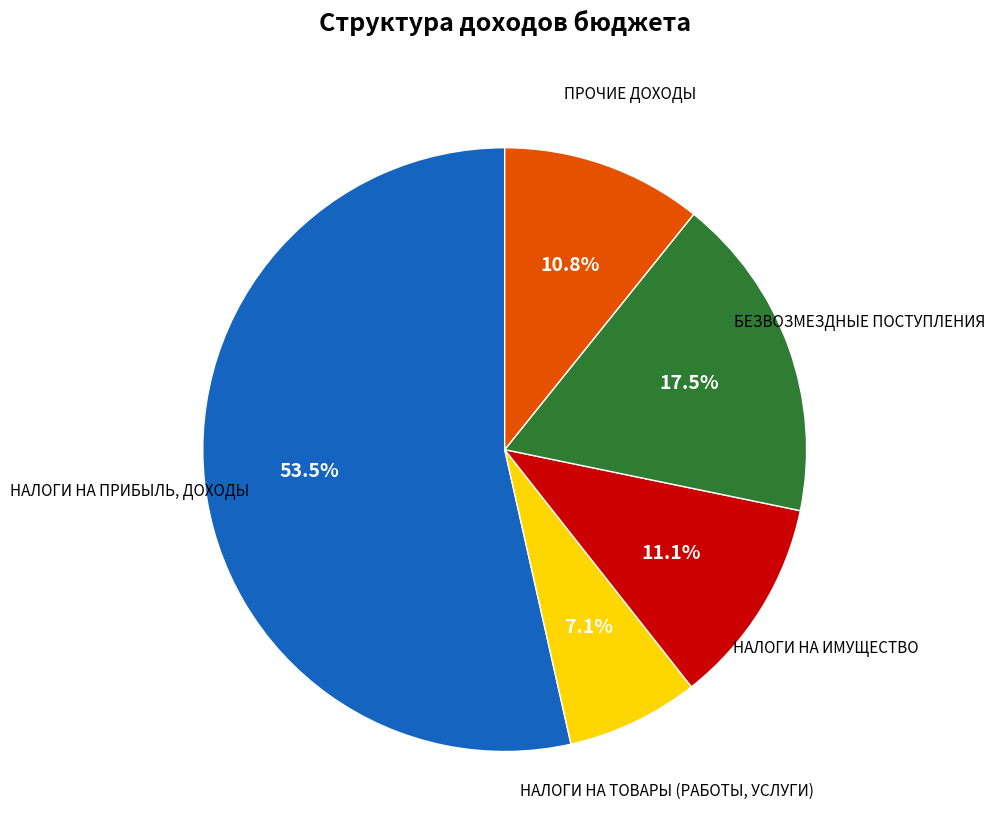

Is there any slice that represents more than half of the pie?

Yes